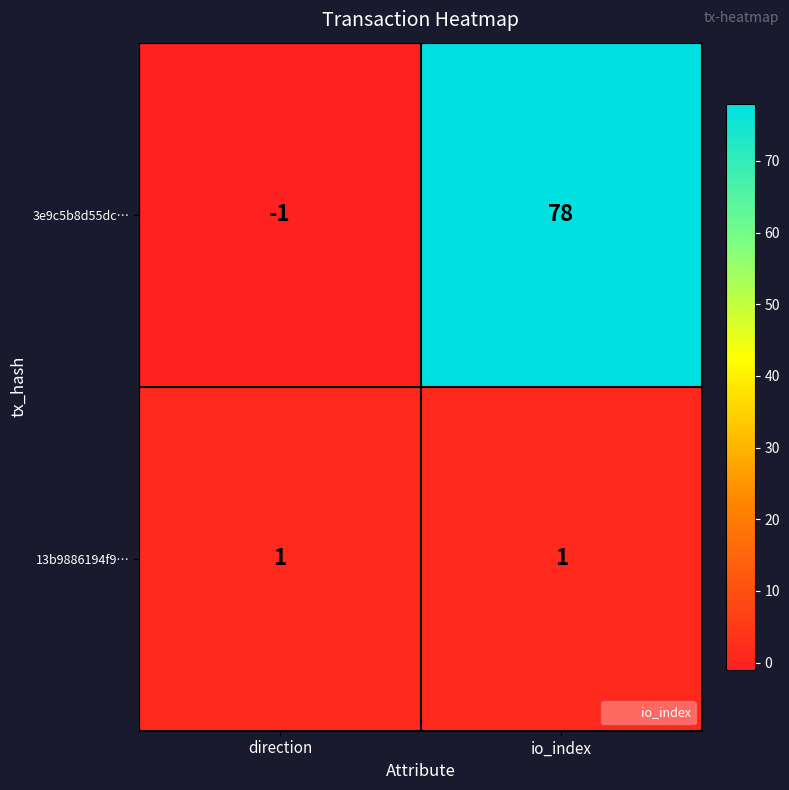

Which series changed the most between direction and io_index?

3e9c5b8d55dc…